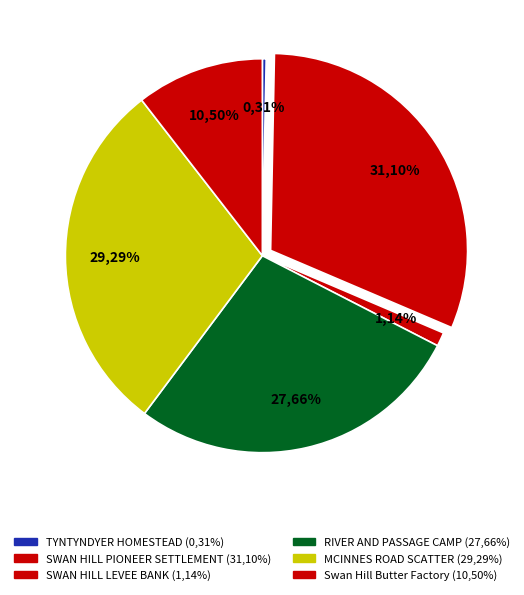

Which slice is the largest?

SWAN HILL PIONEER SETTLEMENT